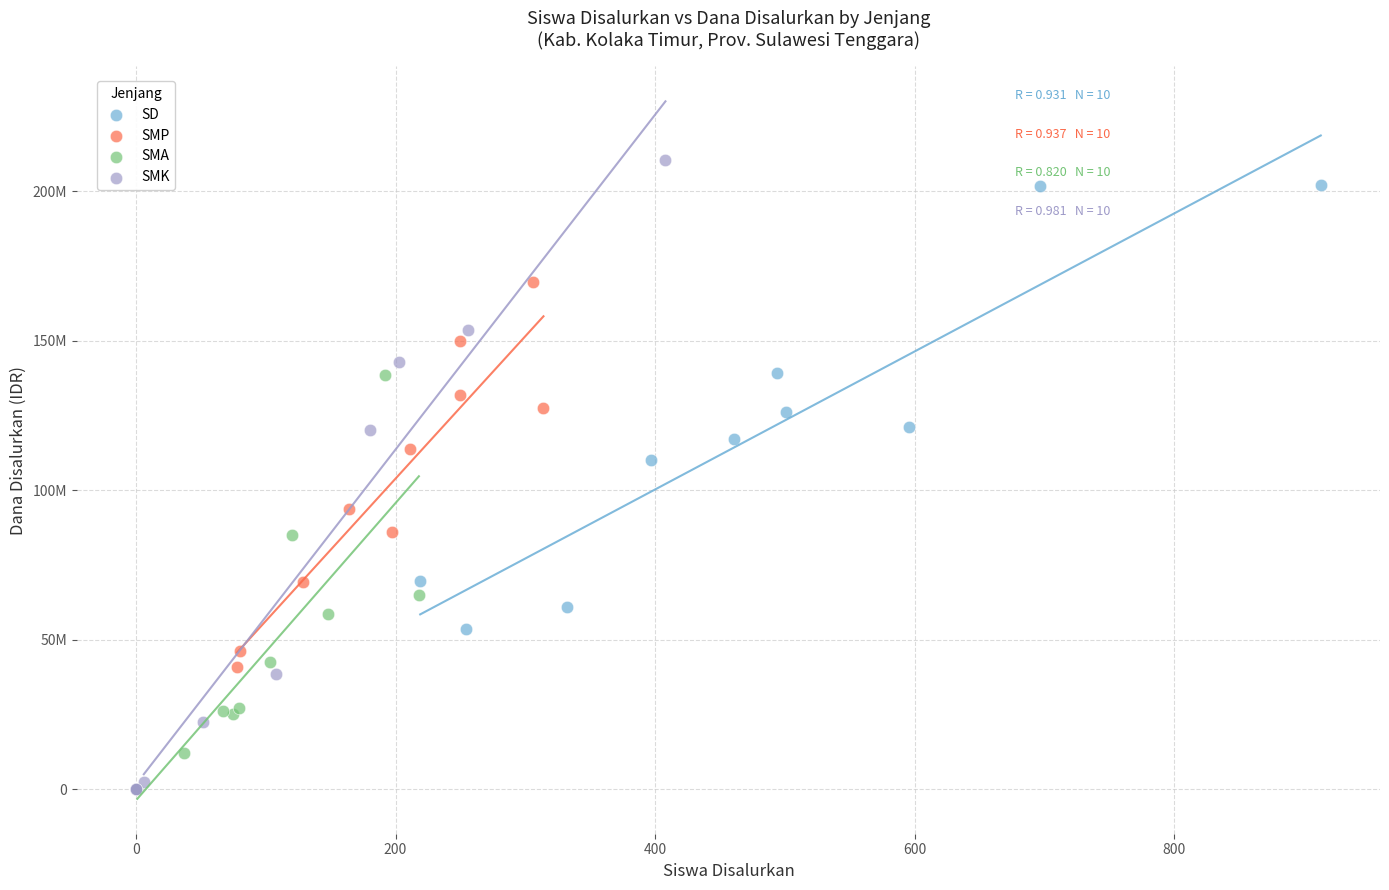

What are all the series names shown in the legend?

SD, SMP, SMA, SMK